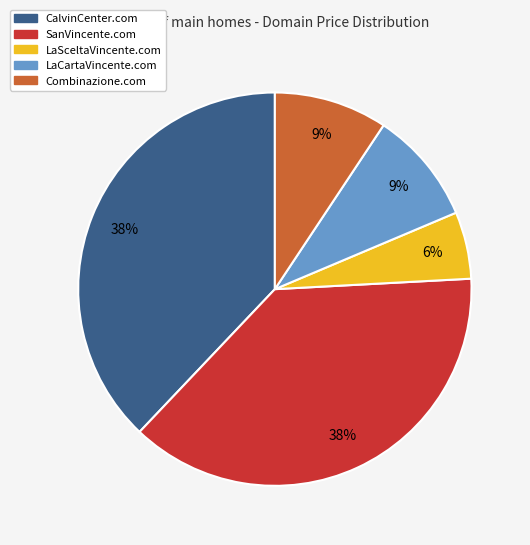

Do Combinazione.com and CalvinCenter.com together represent more than half of the pie?

No